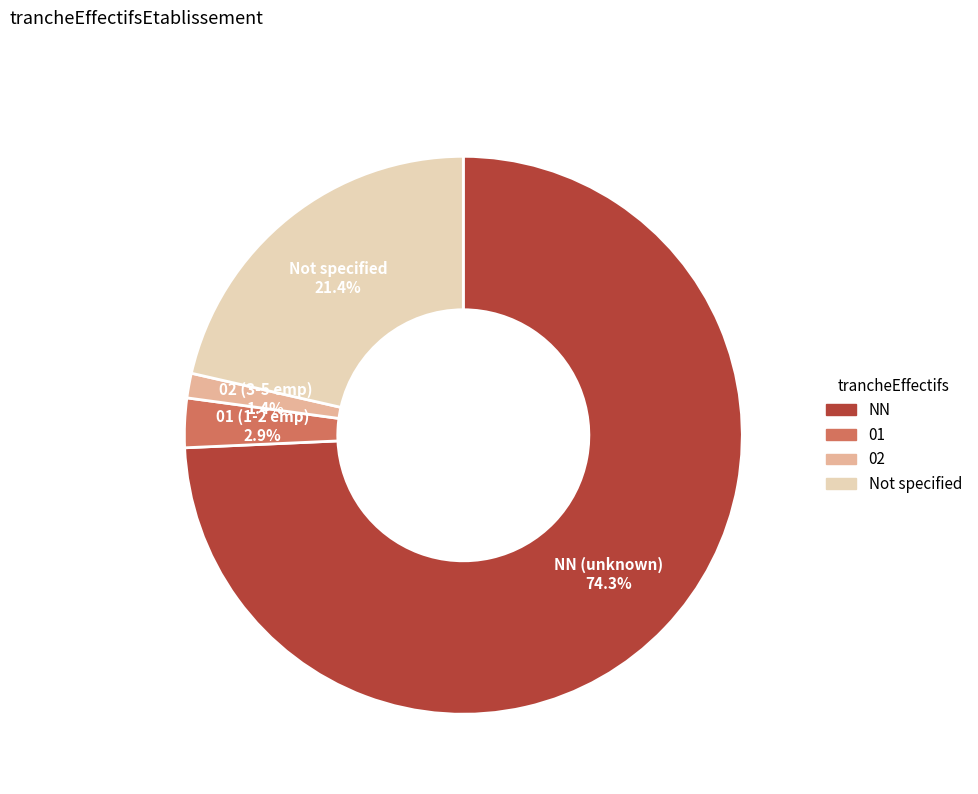

To the nearest percent, what is the difference between the largest and smallest slice percentages?

73%